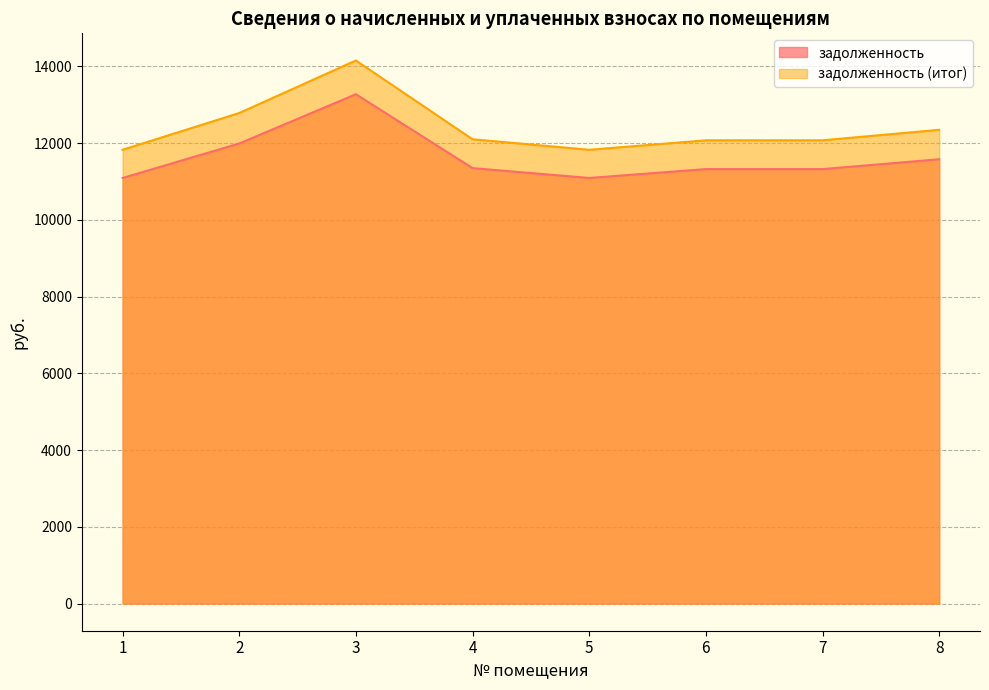

Reading left to right, extract all data points from this chart.

задолженность: 1=11093.8	2=11992.6	3=13276.6	4=11350.6	5=11093.8	6=11324.9	7=11324.9	8=11581.7
задолженность (итог): 1=11828.6	2=12786.9	3=14156.0	4=12102.4	5=11828.6	6=12075.0	7=12075.0	8=12348.8